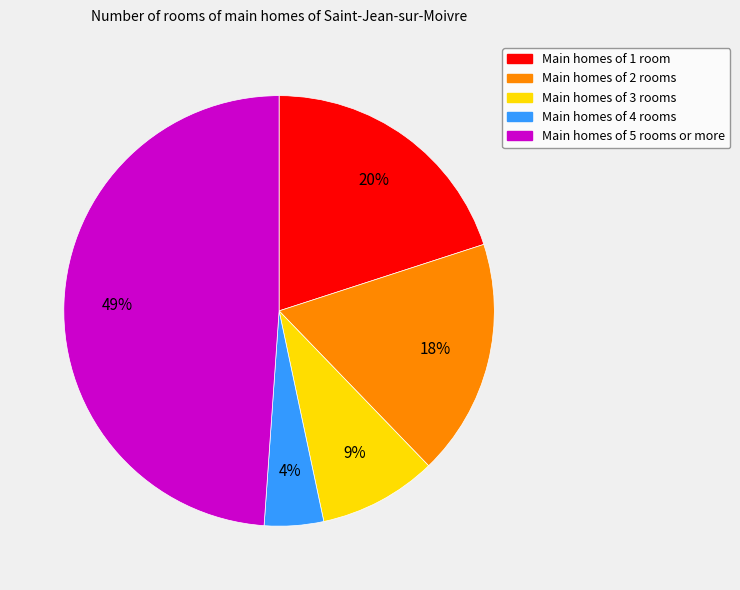

Rank the categories by value from lowest to highest.

Main homes of 4 rooms, Main homes of 3 rooms, Main homes of 2 rooms, Main homes of 1 room, Main homes of 5 rooms or more